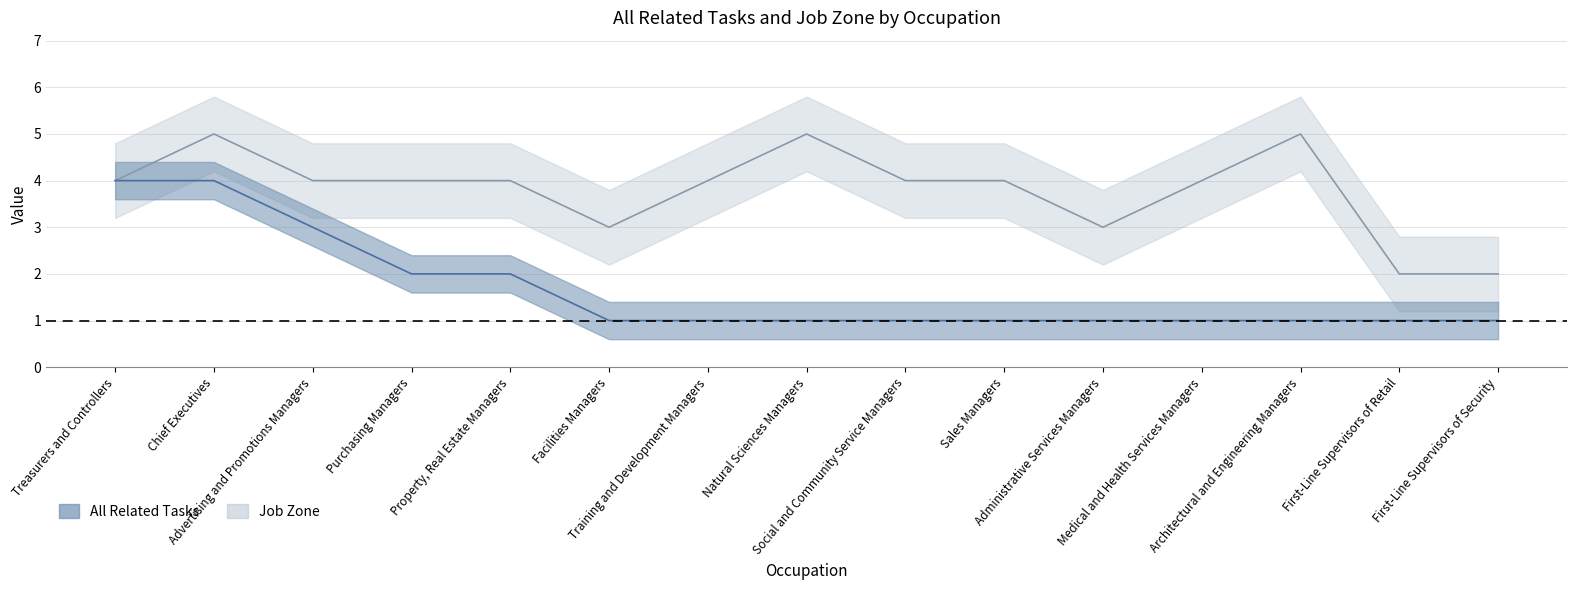

Which series has the largest total across all categories?

Job Zone